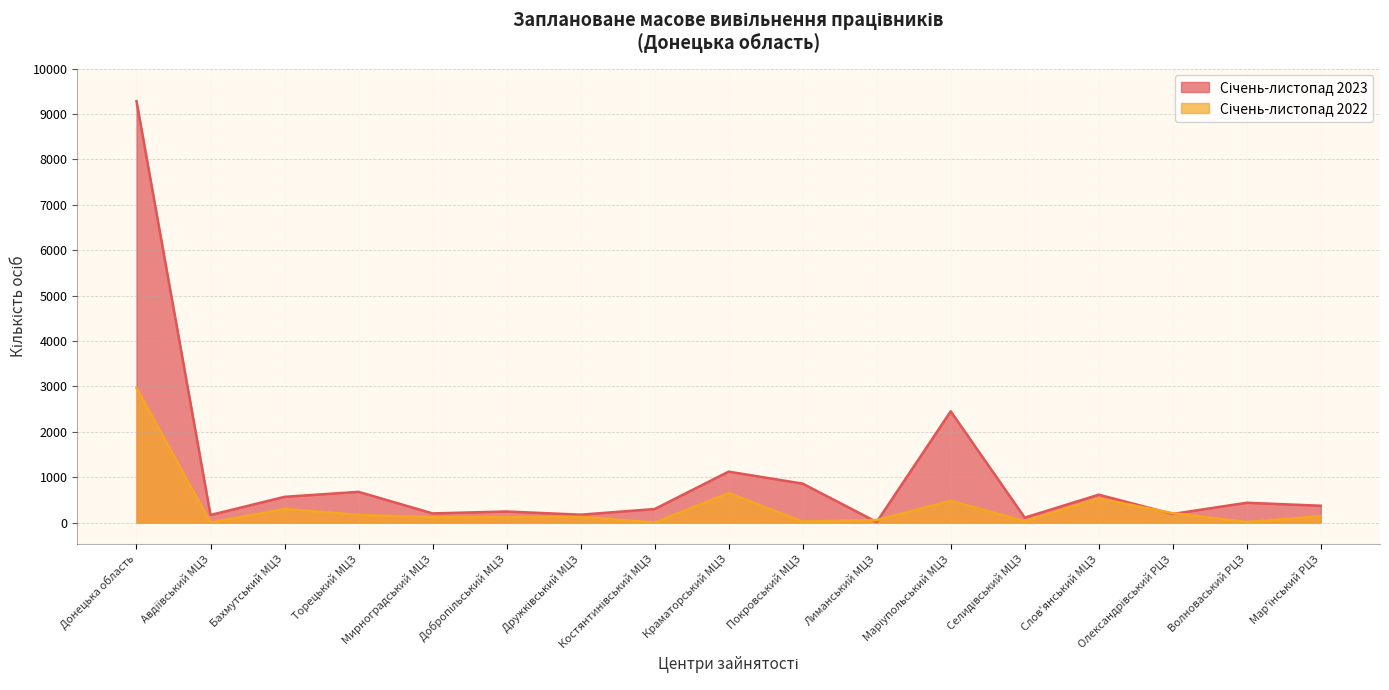

How many data points does each series have?

17